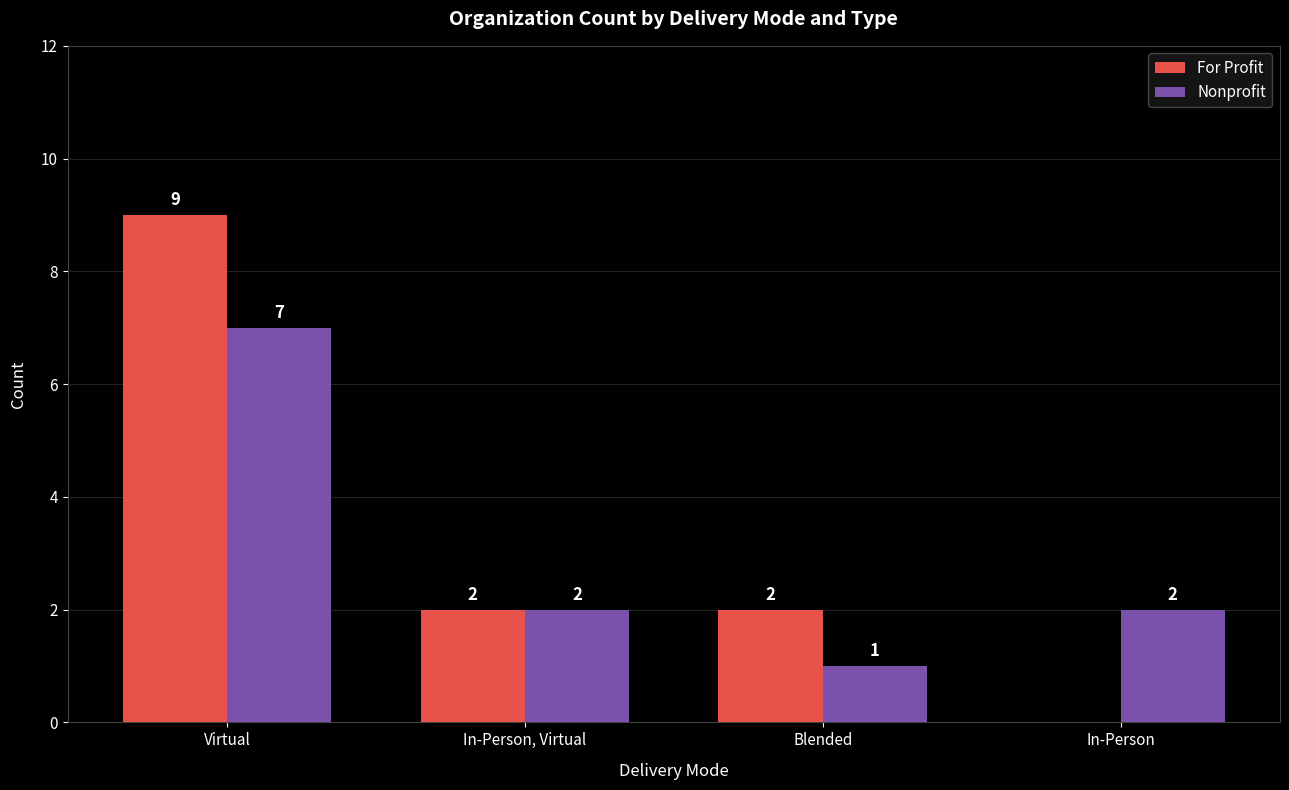

How many distinct data groups are displayed?

2